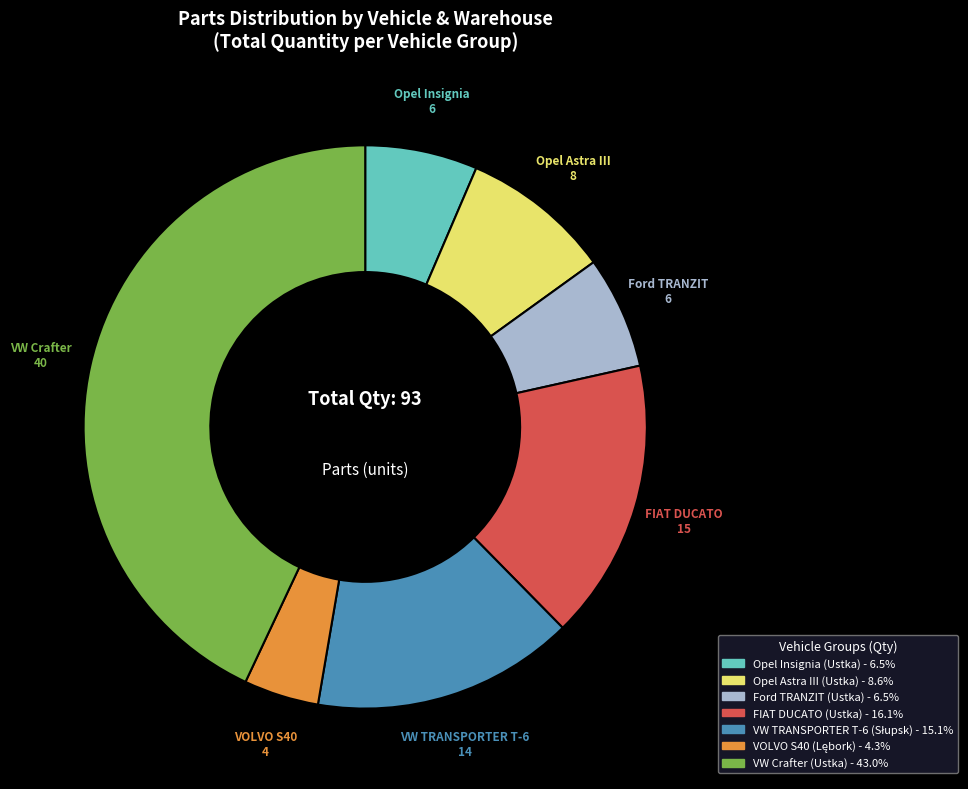

Between Opel Astra III (Ustka) and FIAT DUCATO (Ustka), which is larger?

FIAT DUCATO (Ustka)